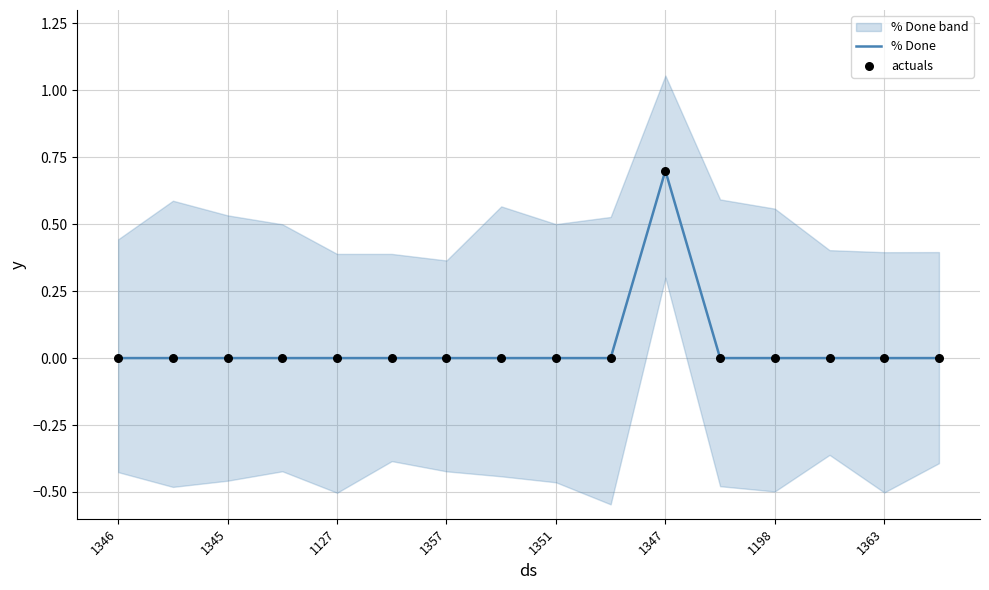

Which series has the widest spread of Y values?

% Done